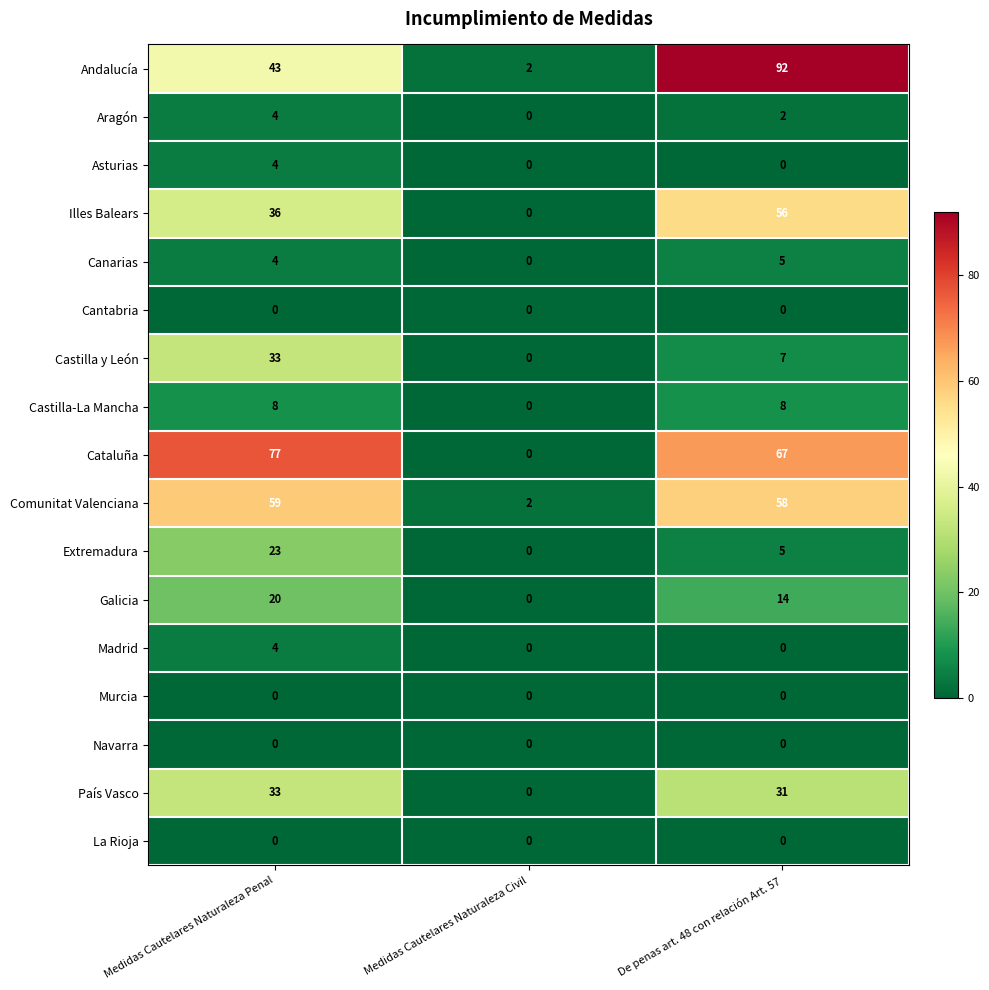

Which series has the widest spread of values?

Andalucía